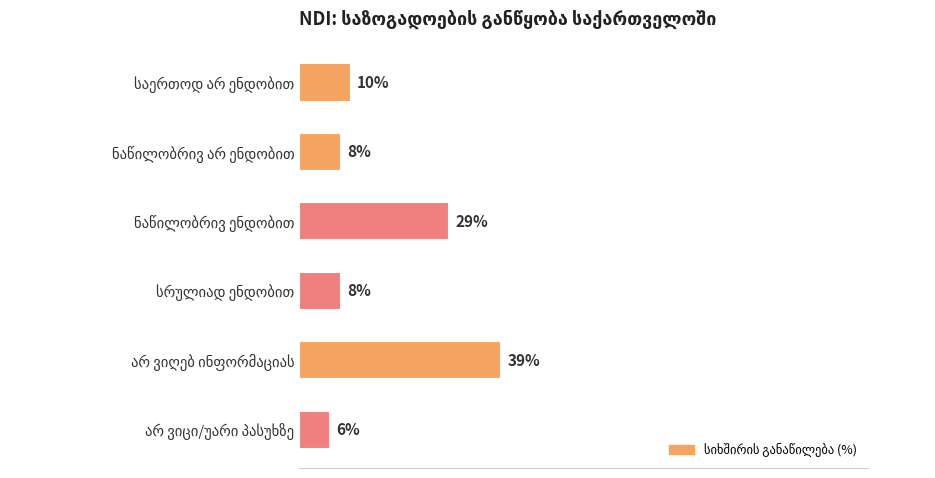

What is the sum of all values?

100